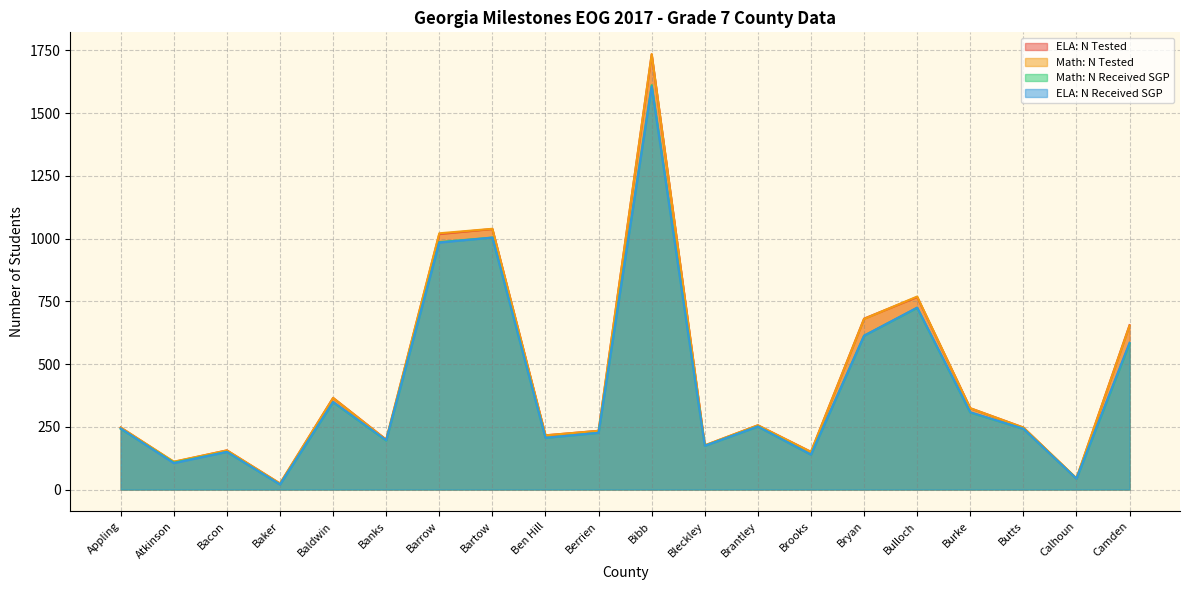

In Math: N Tested, how many points are lower than both neighbors (excluding endpoints)?

7